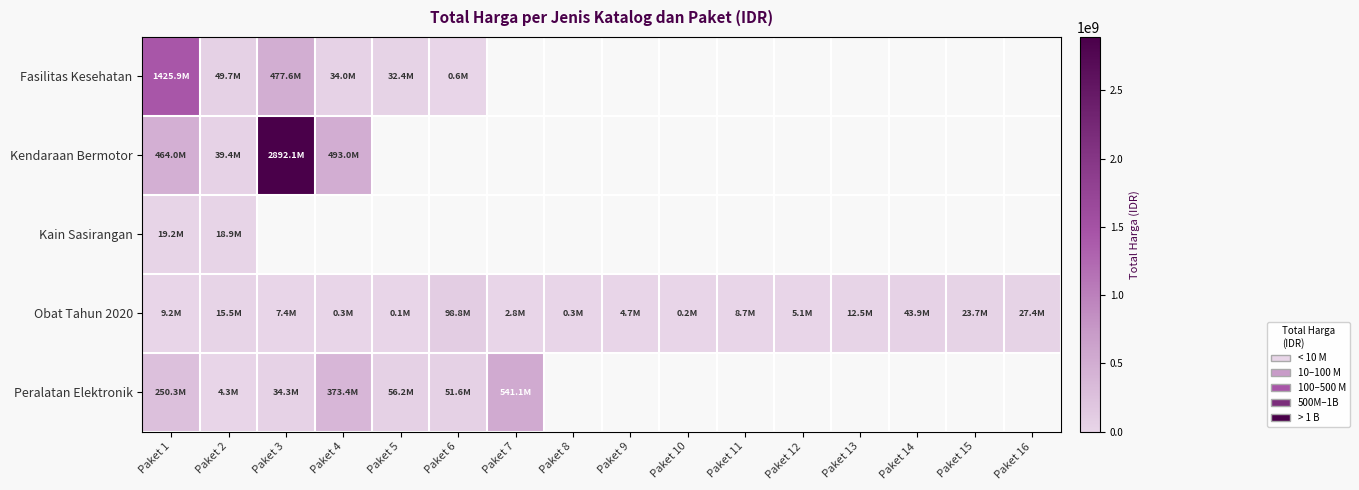

At how many categories does at least one series exceed 2223918454?

1